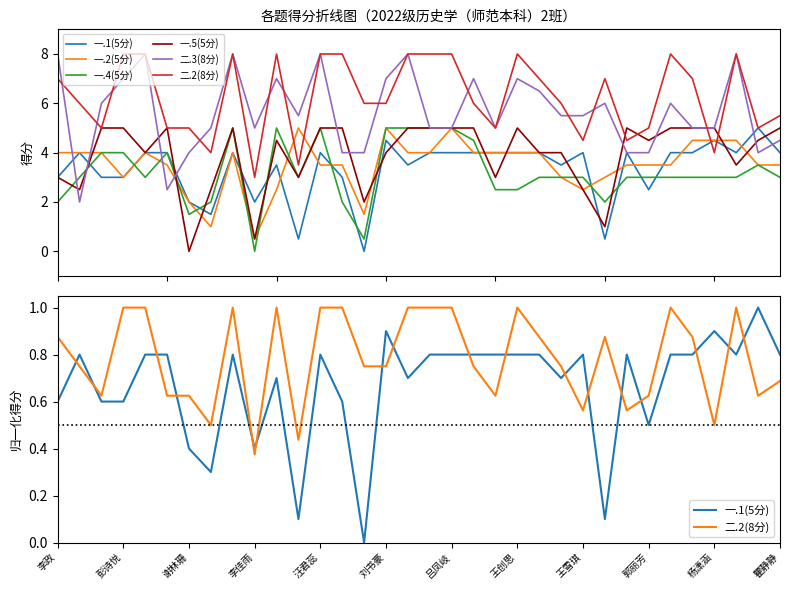

Which has a higher value, 吕凤岐 or 王雪琪?

吕凤岐